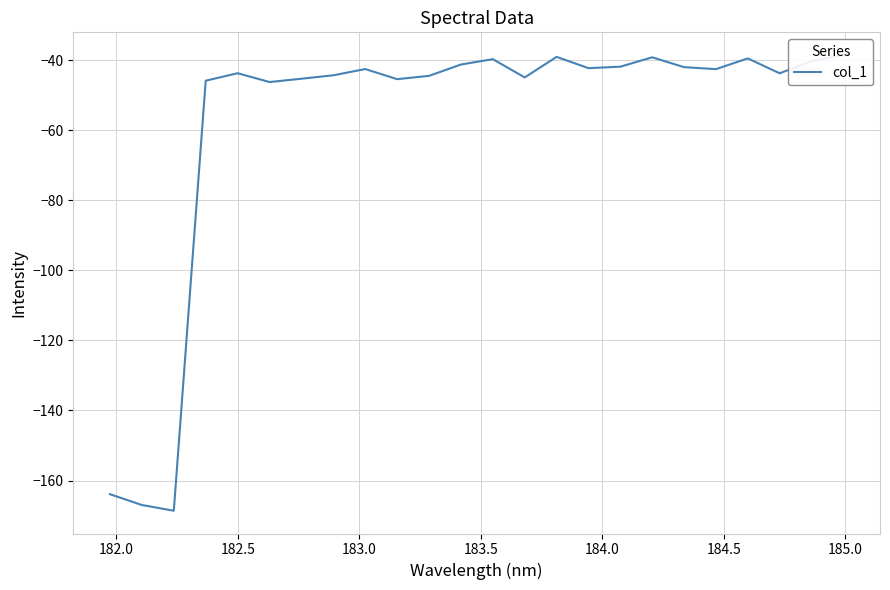

How many lines are shown in the chart?

1